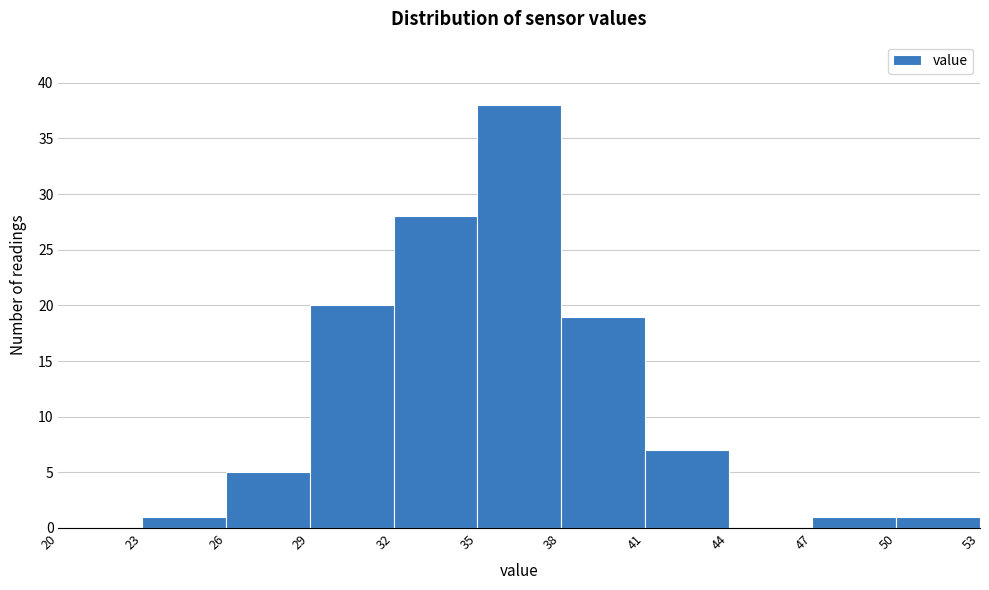

What is the height of the bar covering 26 to 29 on the x-axis? The values are not printed on the chart, so give them approximately, as read against the axis.

5